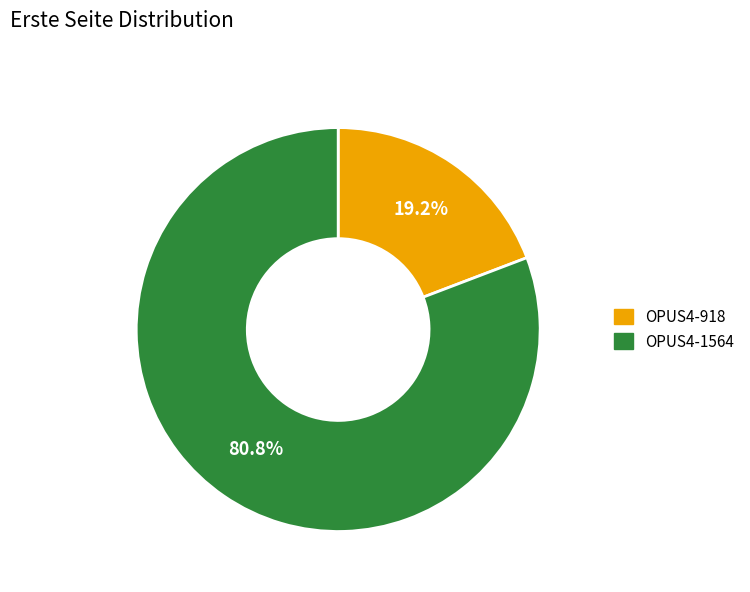

Which has a higher value, OPUS4-918 or OPUS4-1564?

OPUS4-1564